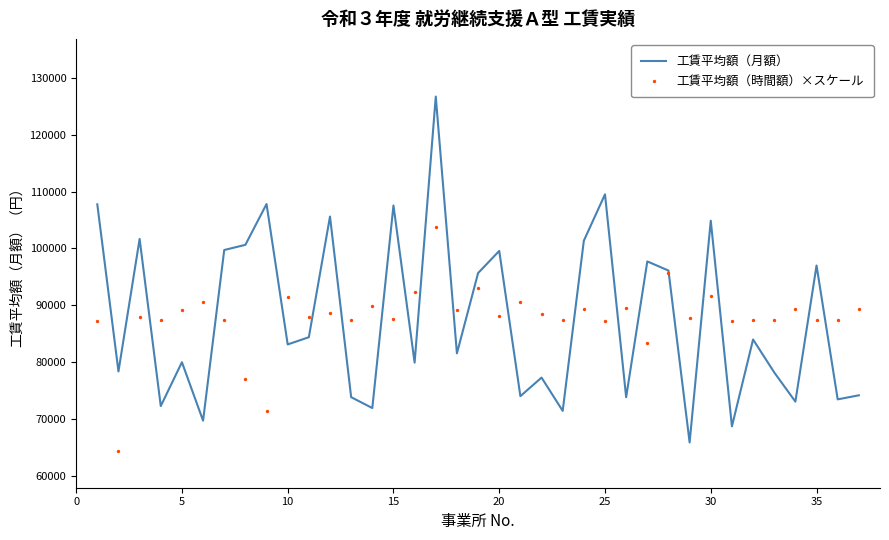

Which series reaches the minimum Y coordinate?

工賃平均額（時間額）×スケール